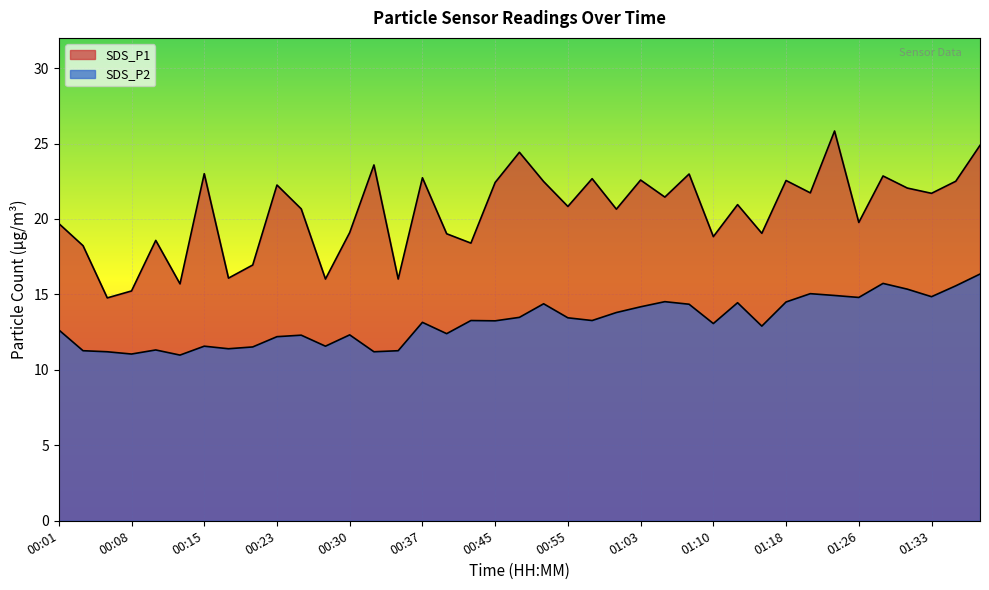

What is the label of the 9th point from the left?

00:20